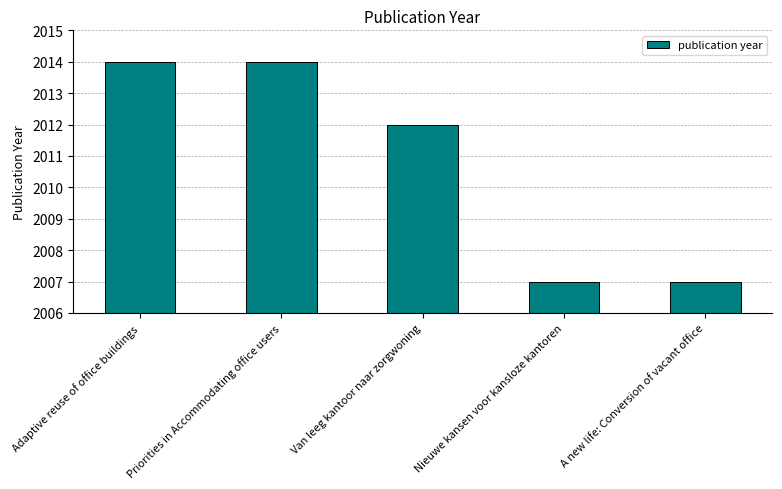

What is the difference between the maximum and minimum values?

7